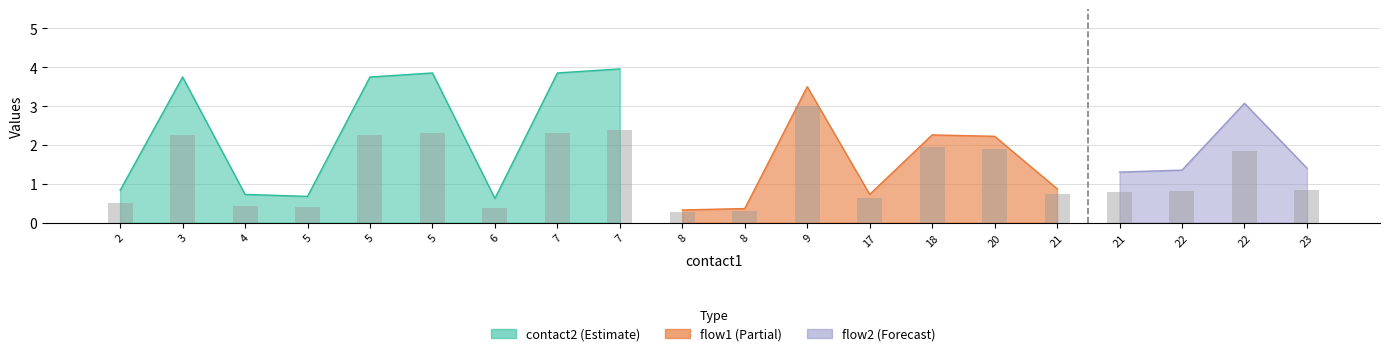

What is the difference between the maximum and minimum values?

2.7